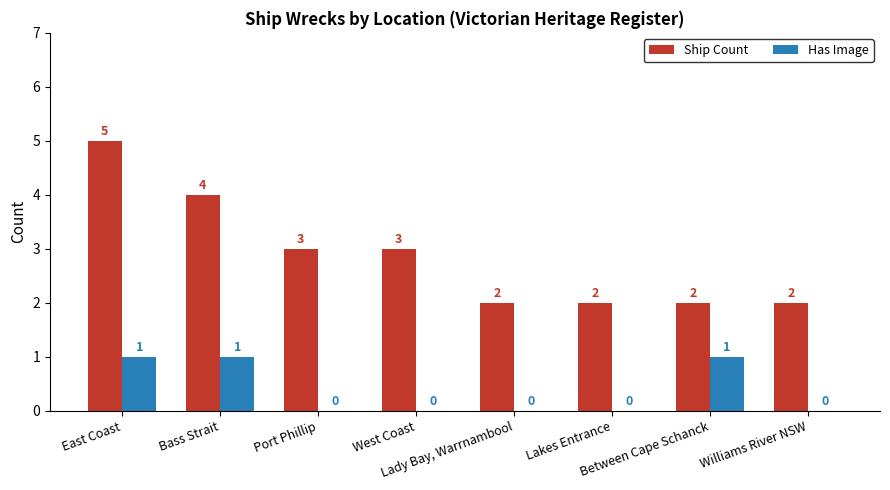

Reading left to right, transcribe all the data shown in this chart.

Ship Count: East Coast=5	Bass Strait=4	Port Phillip=3	West Coast=3	Lady Bay, Warrnambool=2	Lakes Entrance=2	Between Cape Schanck=2	Williams River NSW=2
Has Image: East Coast=1	Bass Strait=1	Port Phillip=0	West Coast=0	Lady Bay, Warrnambool=0	Lakes Entrance=0	Between Cape Schanck=1	Williams River NSW=0